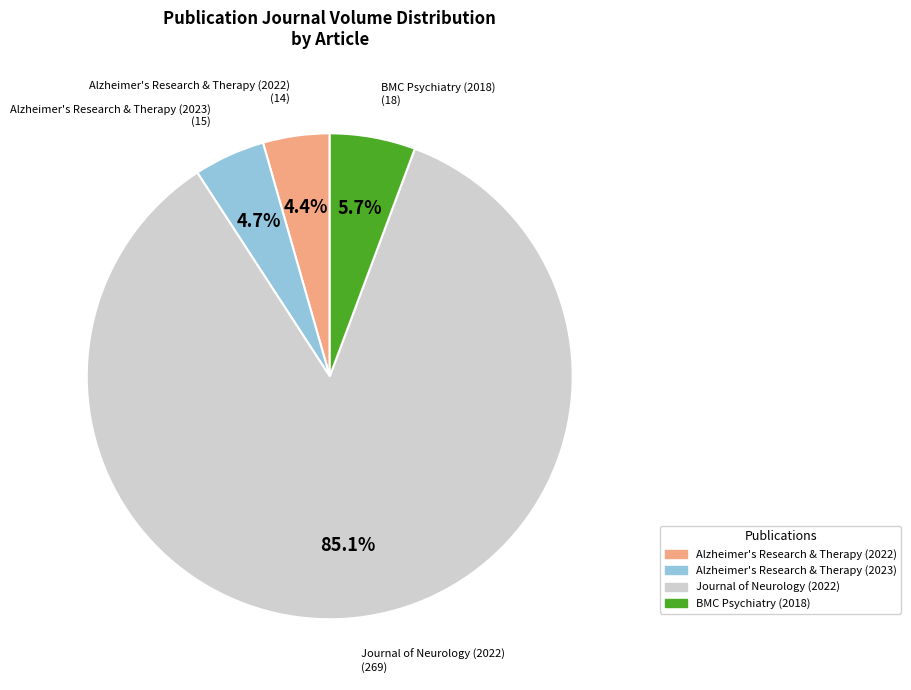

To the nearest percent, what is the combined percentage of Alzheimer's Research & Therapy (2023) and BMC Psychiatry (2018)?

10%